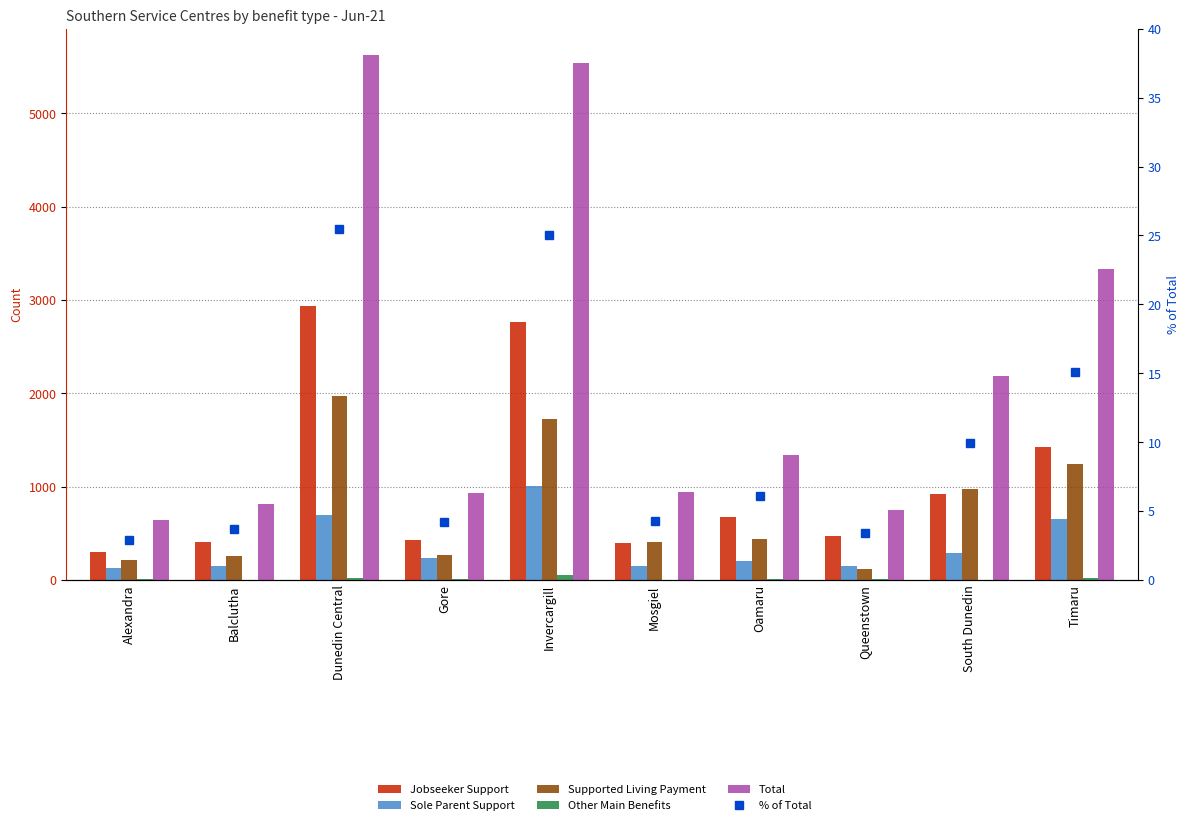

What is the label of the 7th bar from the right?

Gore